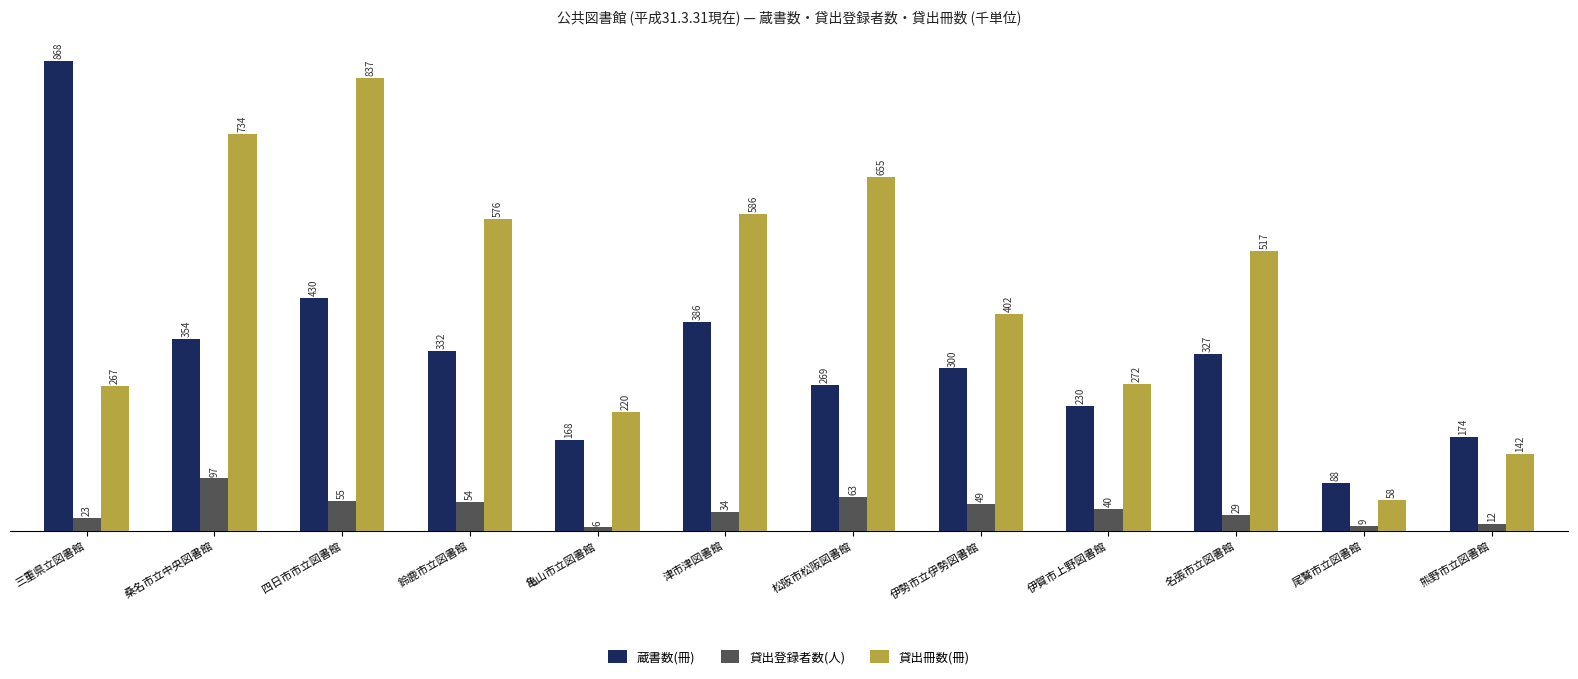

Which series has the widest spread of values?

蔵書数(冊)